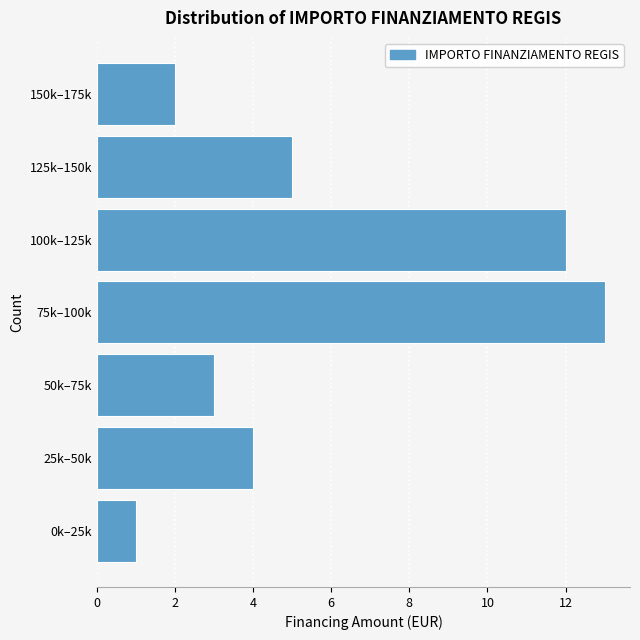

Reading top to bottom, transcribe all the data shown in this chart.

150k–175k=2	125k–150k=5	100k–125k=12	75k–100k=13	50k–75k=3	25k–50k=4	0k–25k=1